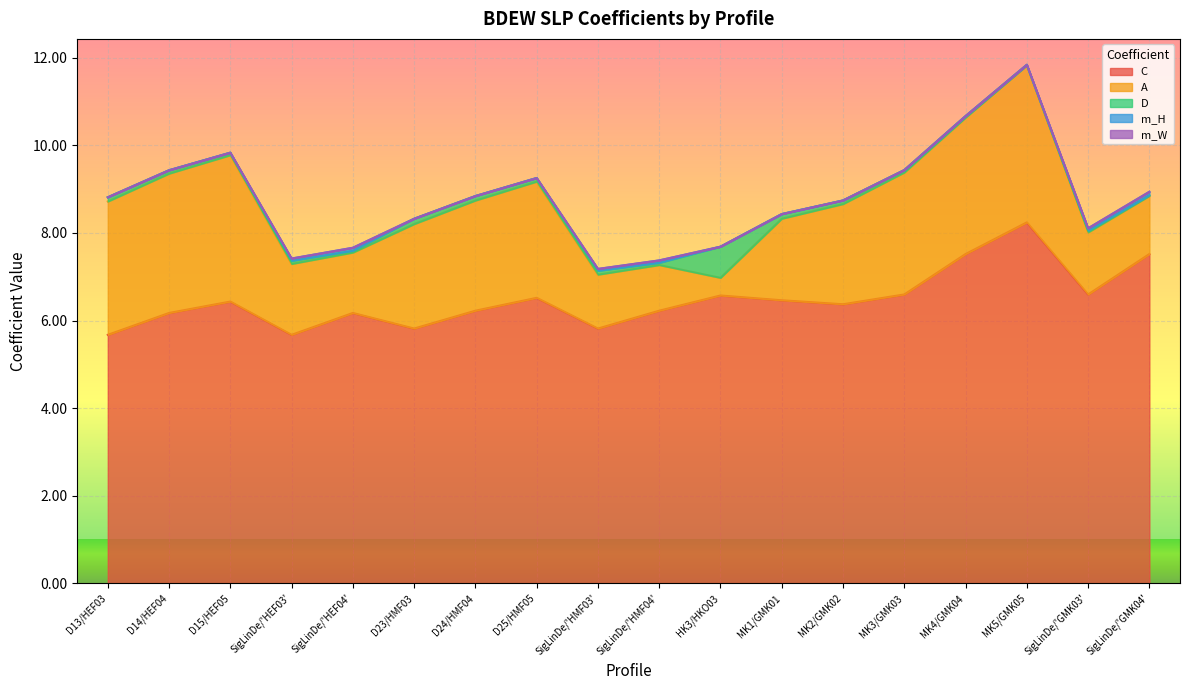

Between which two adjacent categories do A and D first intersect?

SigLinDe/'HMF04' and HK3/HKO03